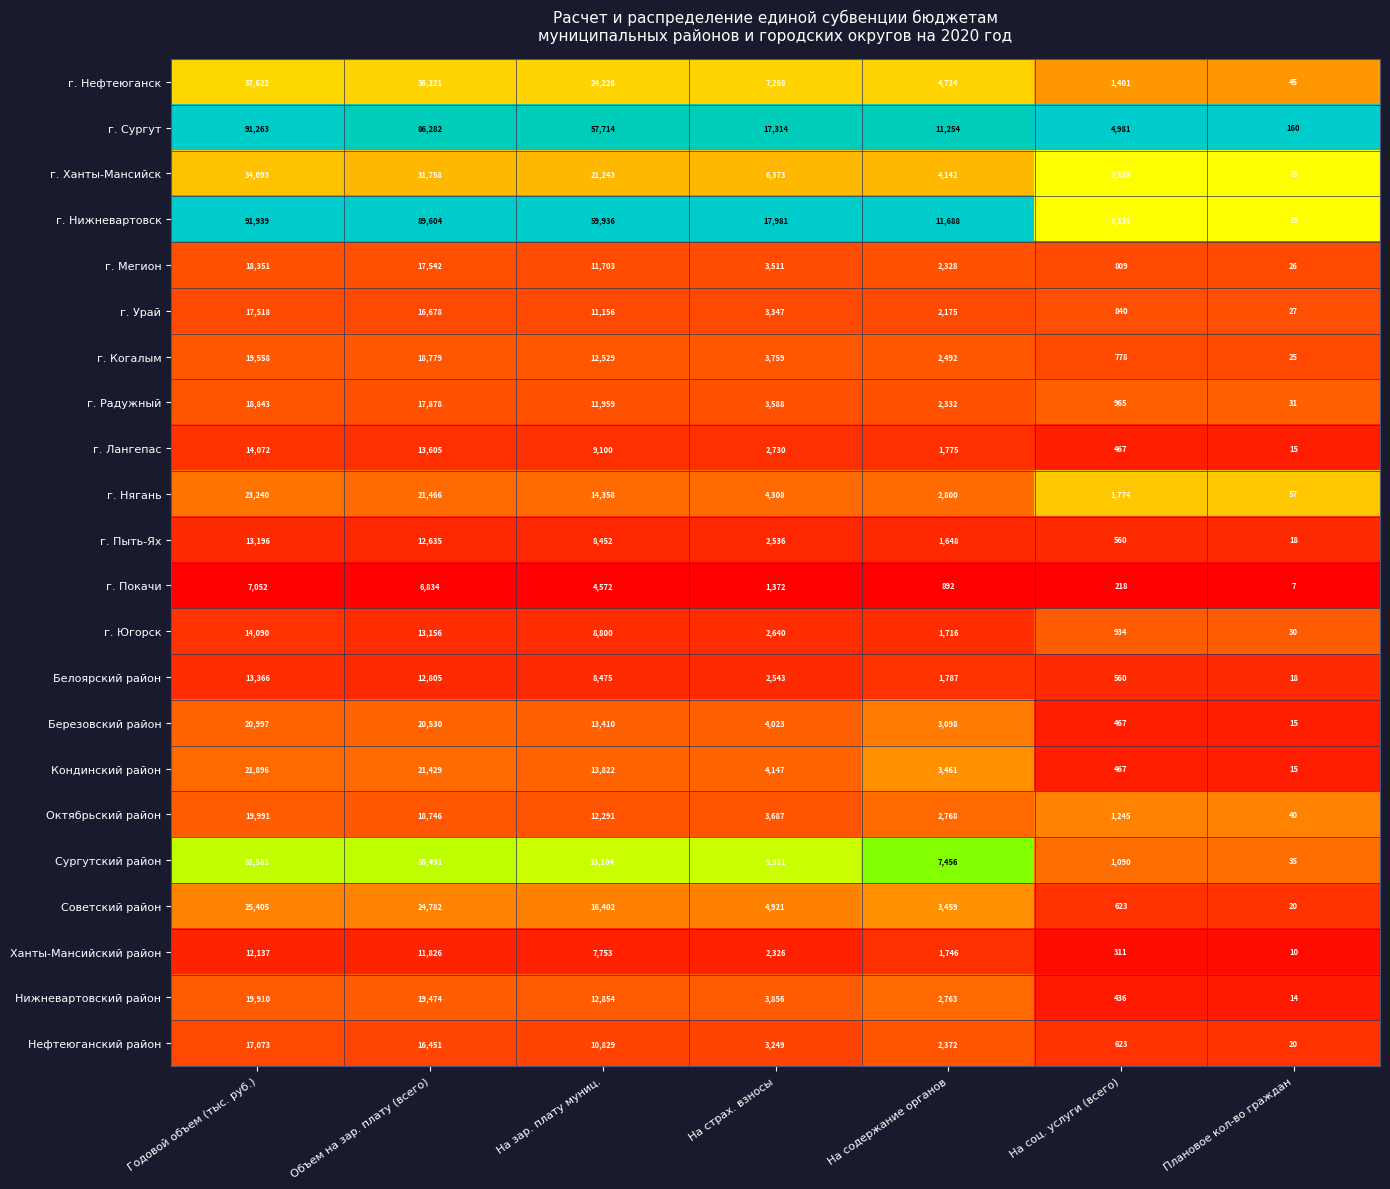

The Советский район series shows 16402 at На зар. плату муниц.. True or false?

True